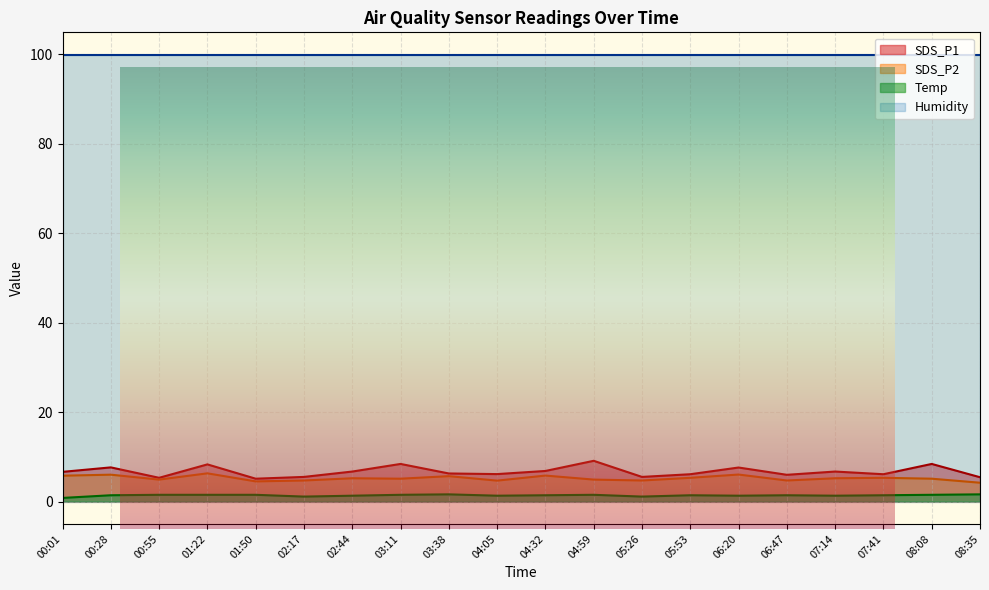

Where does the SDS_P1 series first go above 6?

00:01